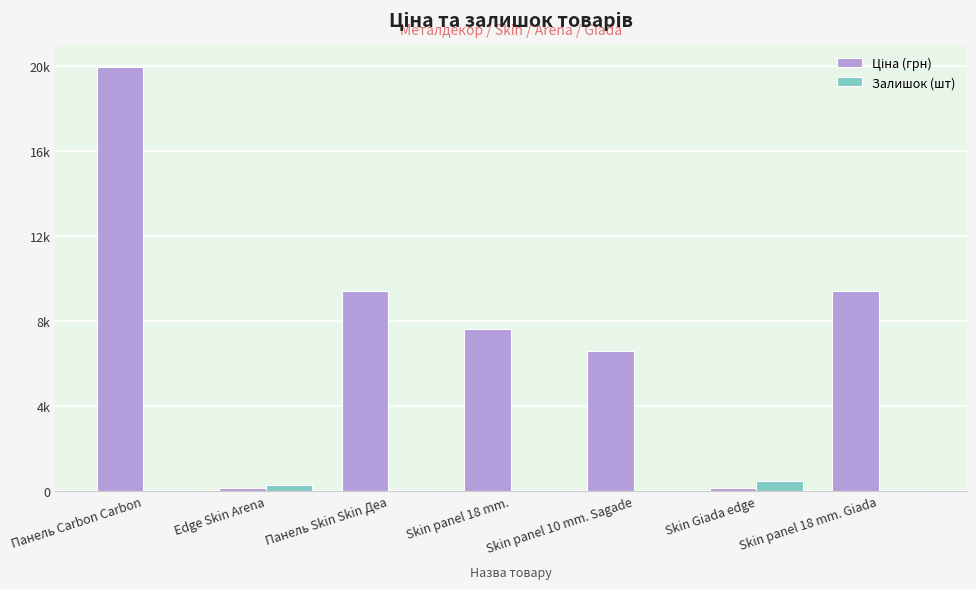

What is the sum of the Залишок (шт) values at Панель Skin Skin Деа and Edge Skin Arena?

278.0